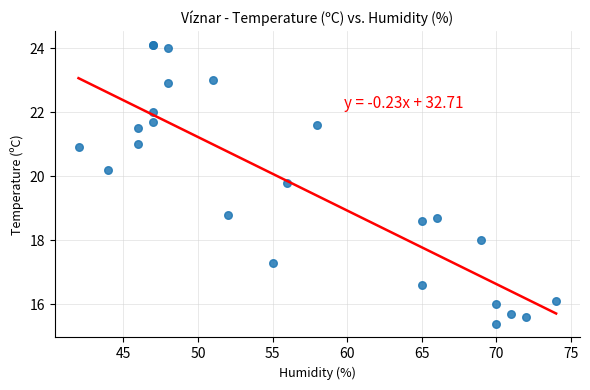

What Y value in the scatter plot is closest to 19?

18.8